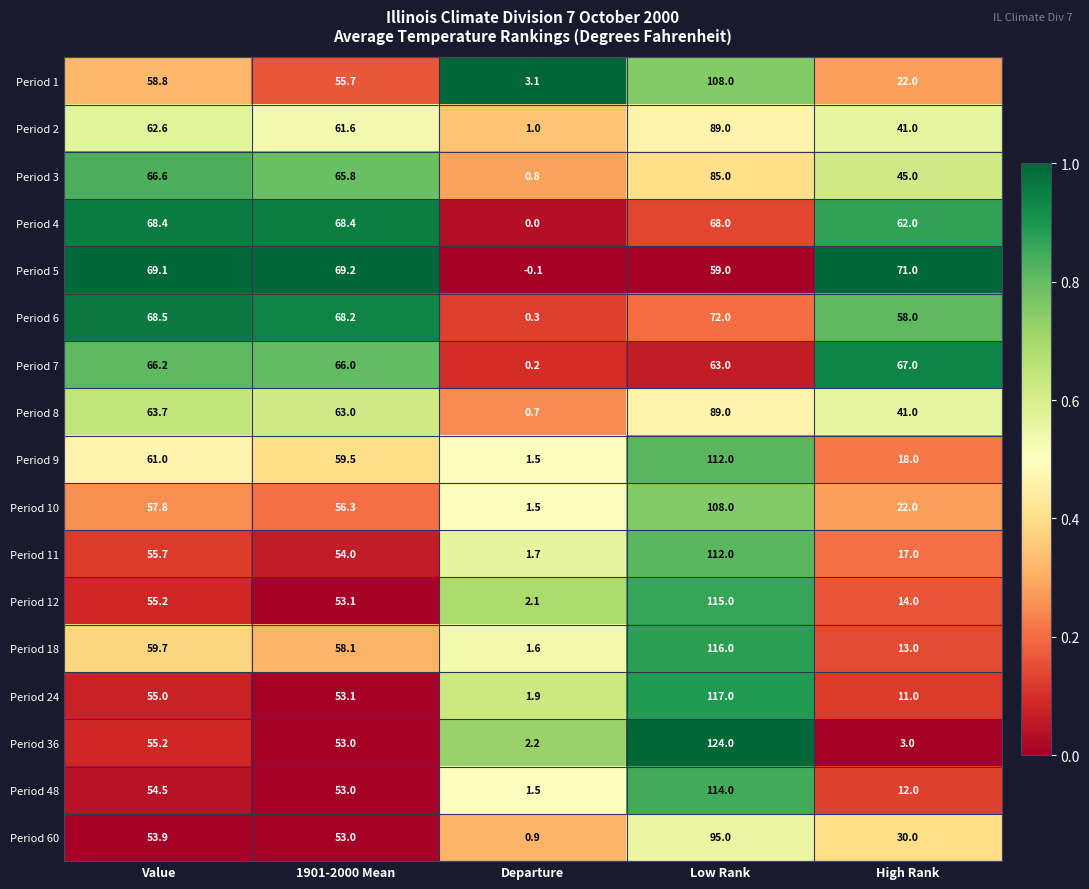

What is the difference between the Period 3 values at Departure and Low Rank?

84.2